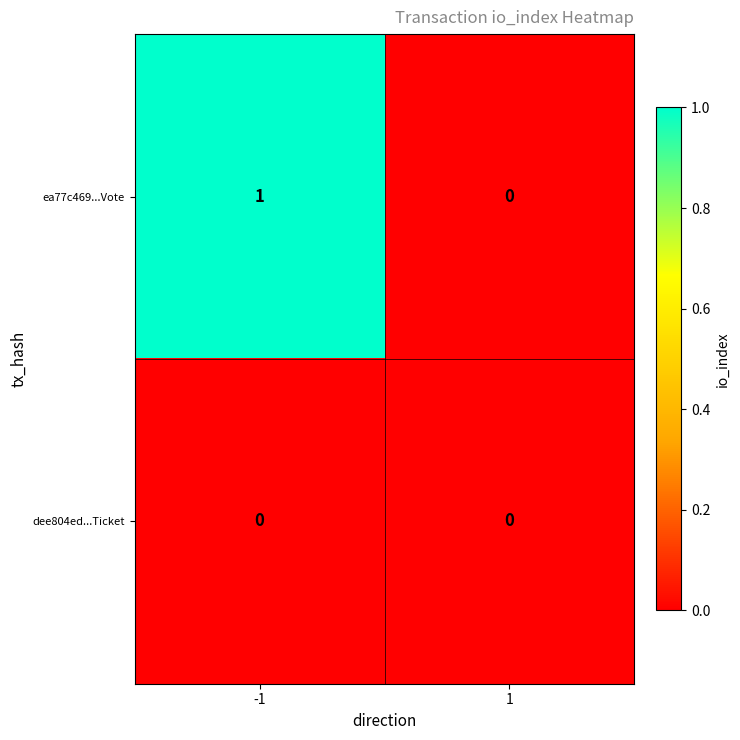

Which series has the largest range (max minus min)?

ea77c469...Vote